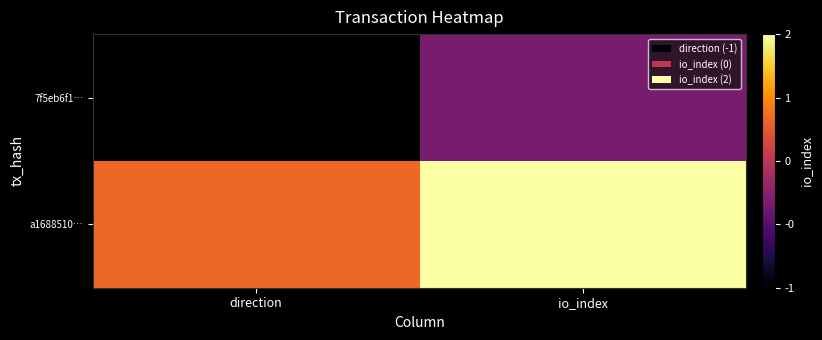

At how many categories does at least one series exceed 1?

1